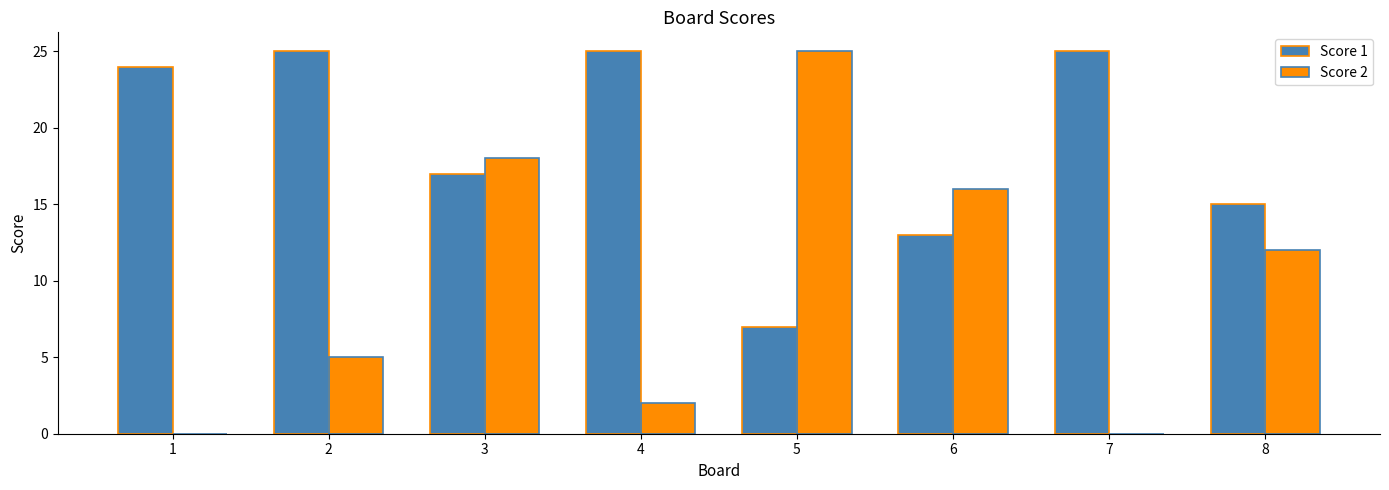

The Score 2 series shows 5 at 8. True or false?

False